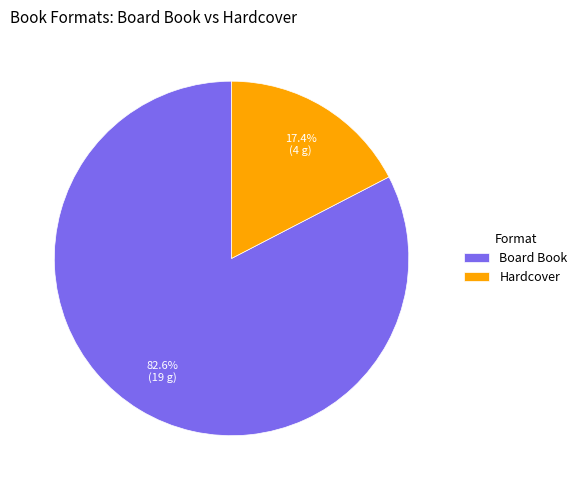

Which has a higher value, Hardcover or Board Book?

Board Book